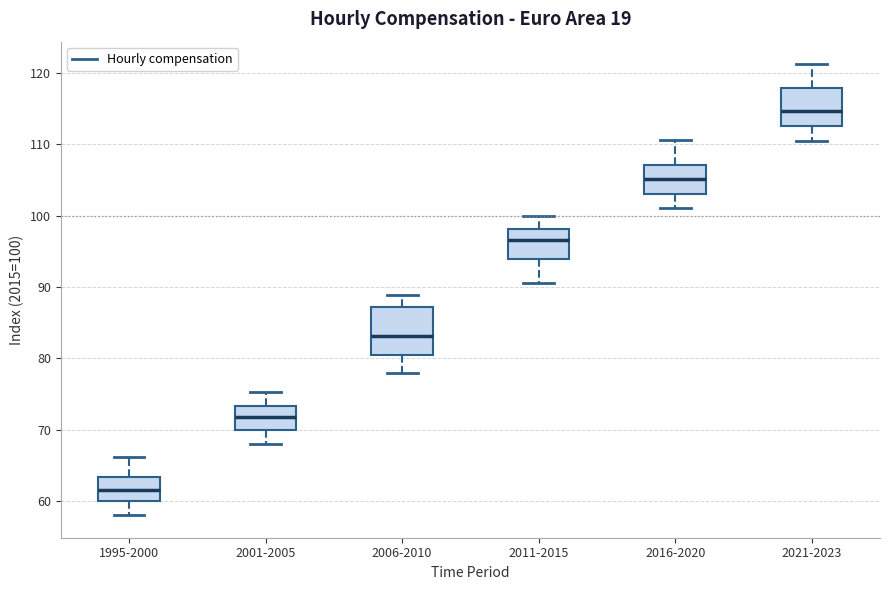

Comparing the boxes themselves (not the whiskers), which one is the tallest?

2006-2010